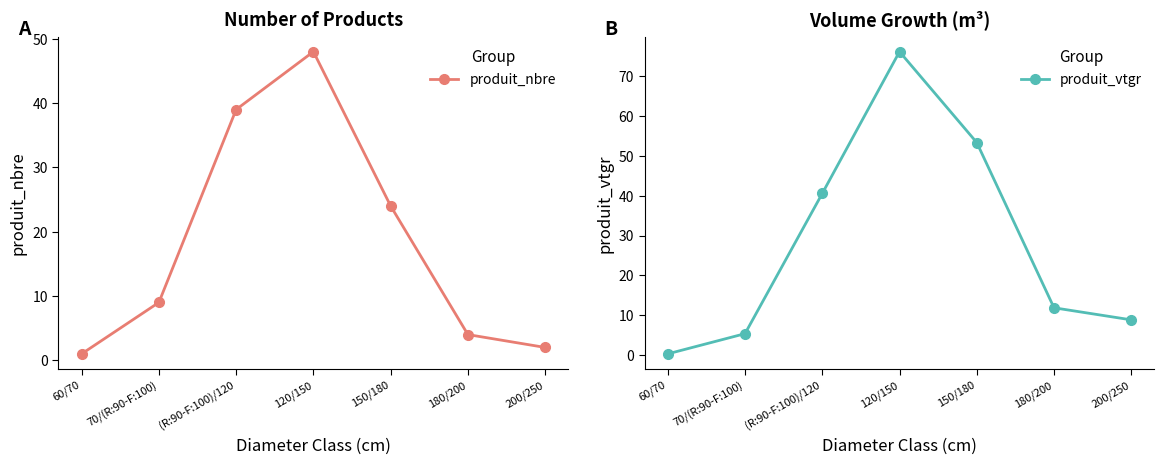

What is the maximum value for produit_vtgr?

76.2